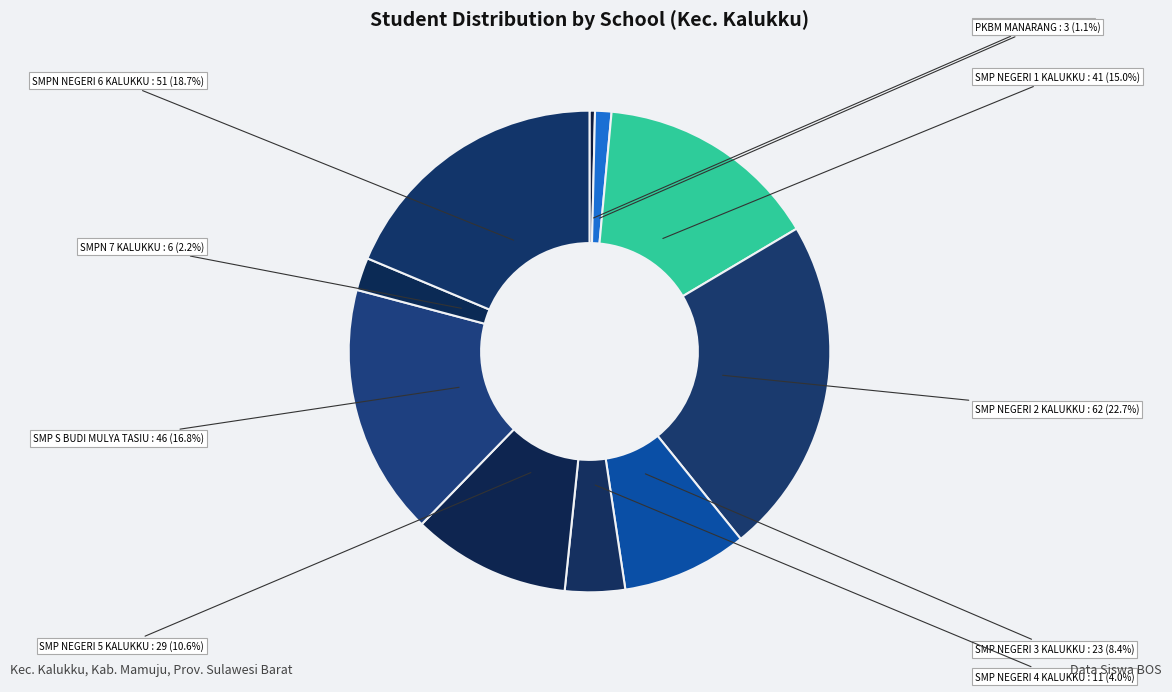

Does any single category account for the majority?

No